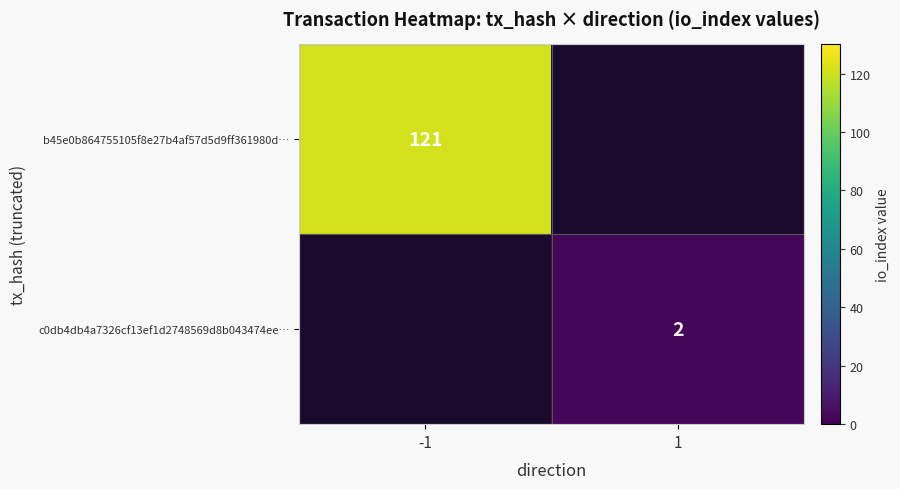

The value of b45e0b864755105f8e27b4af57d5d9ff361980d… at -1 is 179. True or false?

False